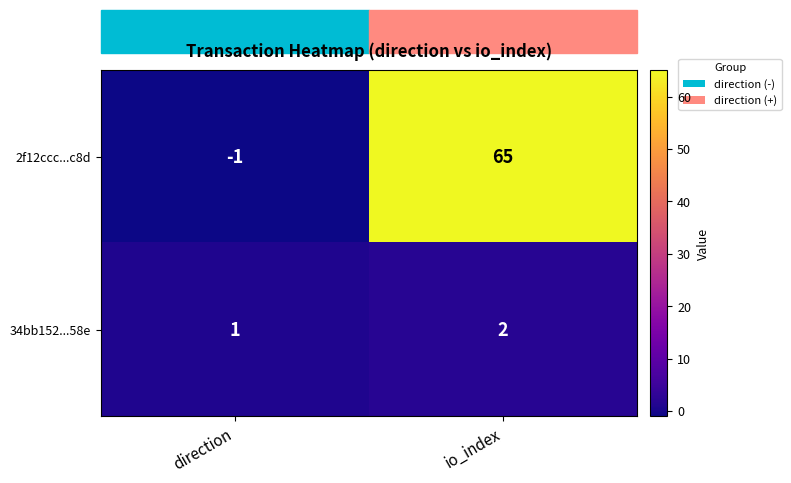

How many categories are shown in the chart?

2